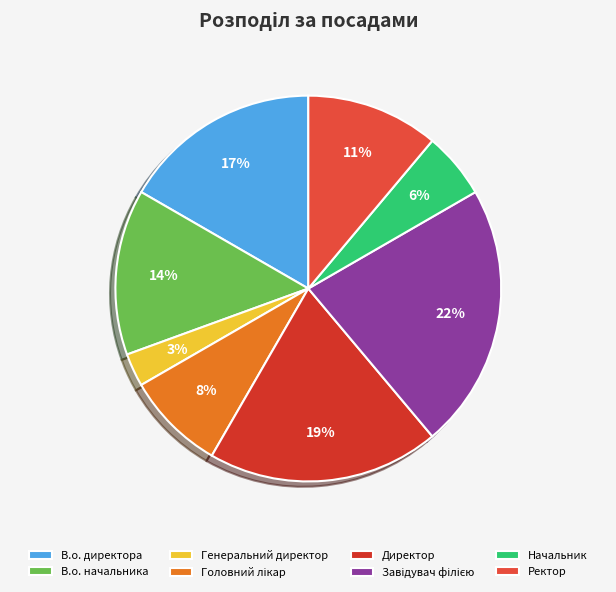

Rank the categories by value from highest to lowest.

Завідувач філією, Директор, В.о. директора, В.о. начальника, Ректор, Головний лікар, Начальник, Генеральний директор